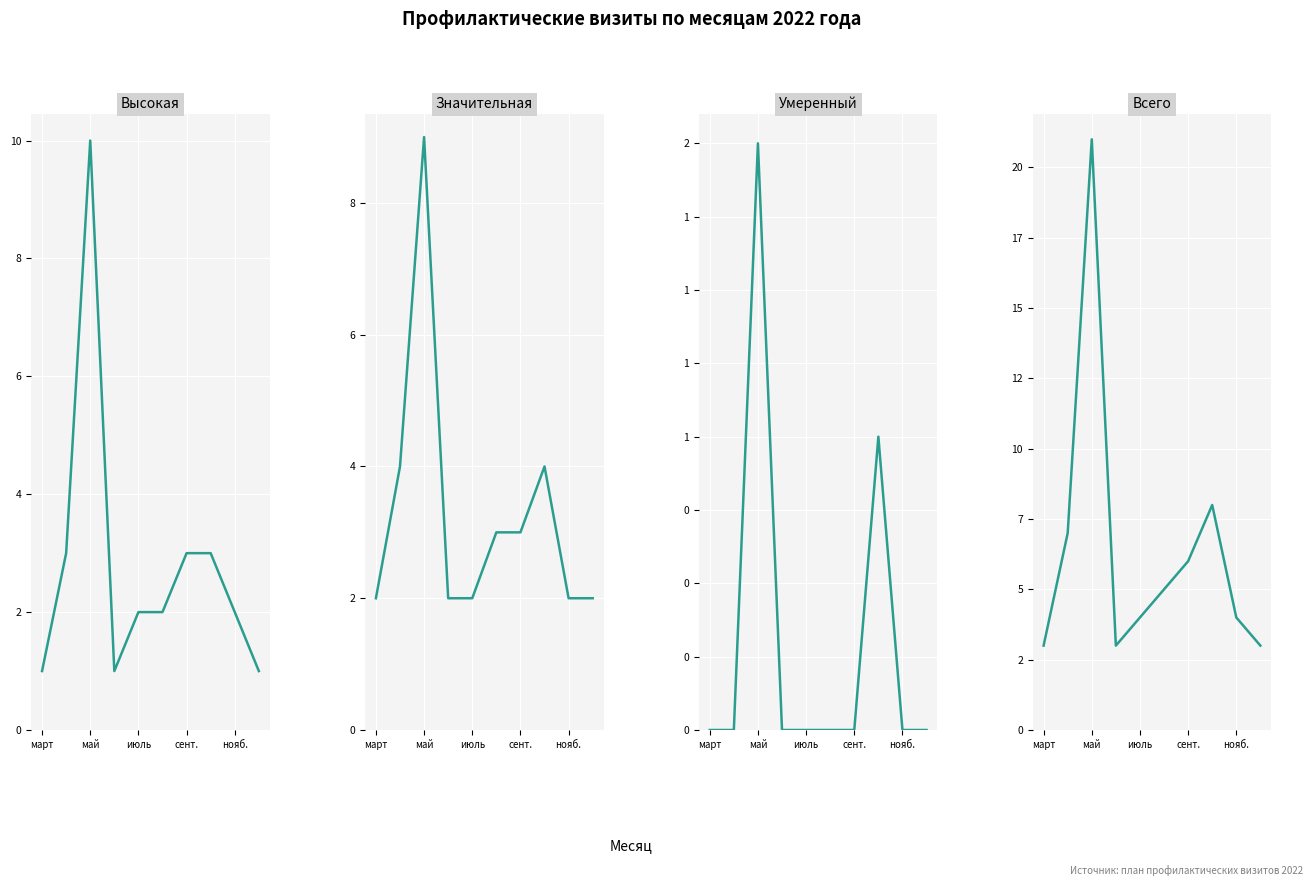

At май, list the series in order from smallest to largest.

Умеренный, Значительная, Высокая, Всего